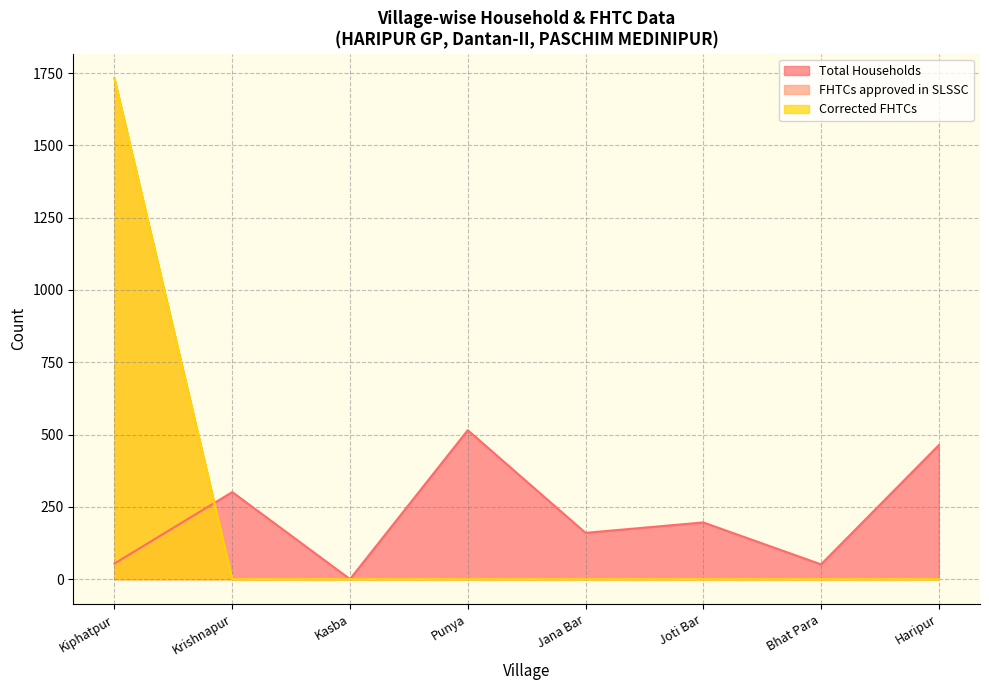

What value does the Total Households series have at Haripur?

463